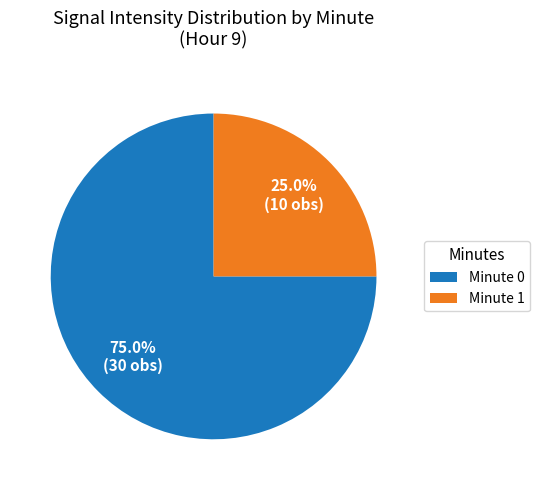

Which has a higher value, Minute 0 or Minute 1?

Minute 0